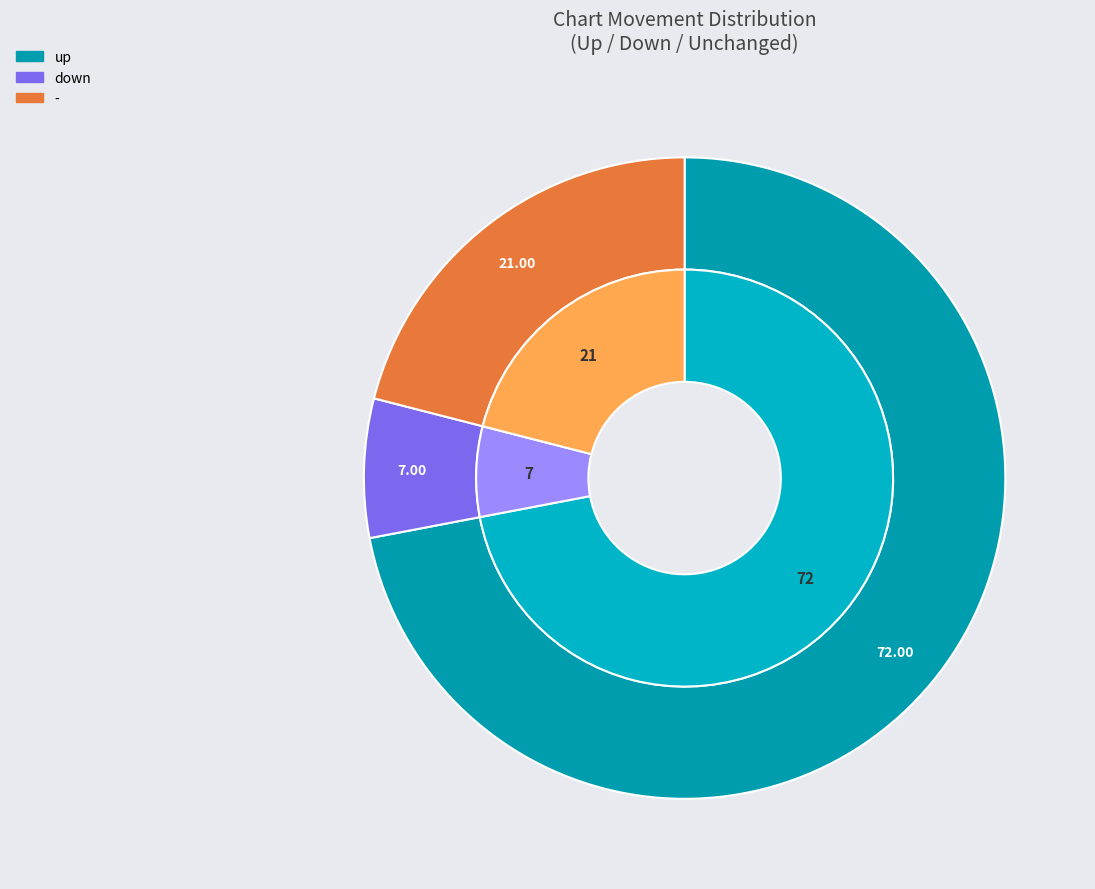

To the nearest percent, what percentage of the pie is up?

72%